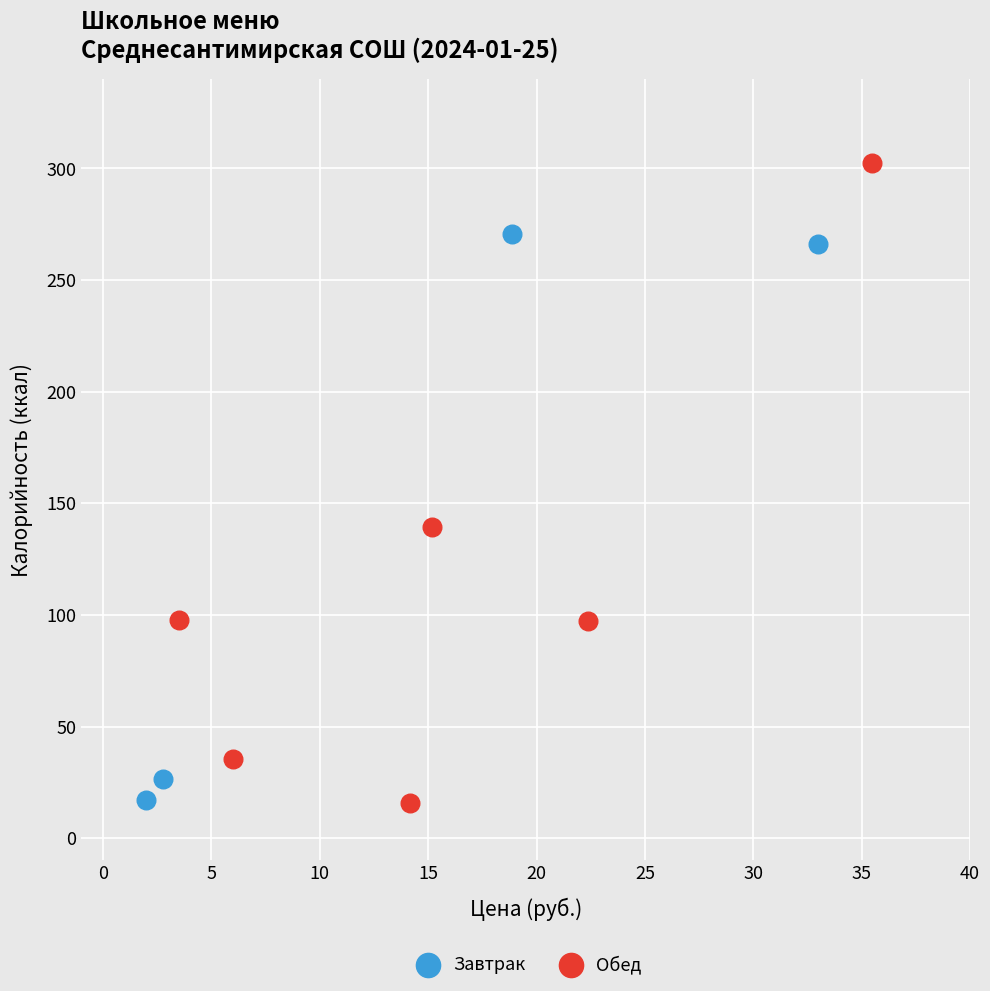

Which series reaches the maximum Y coordinate?

Обед